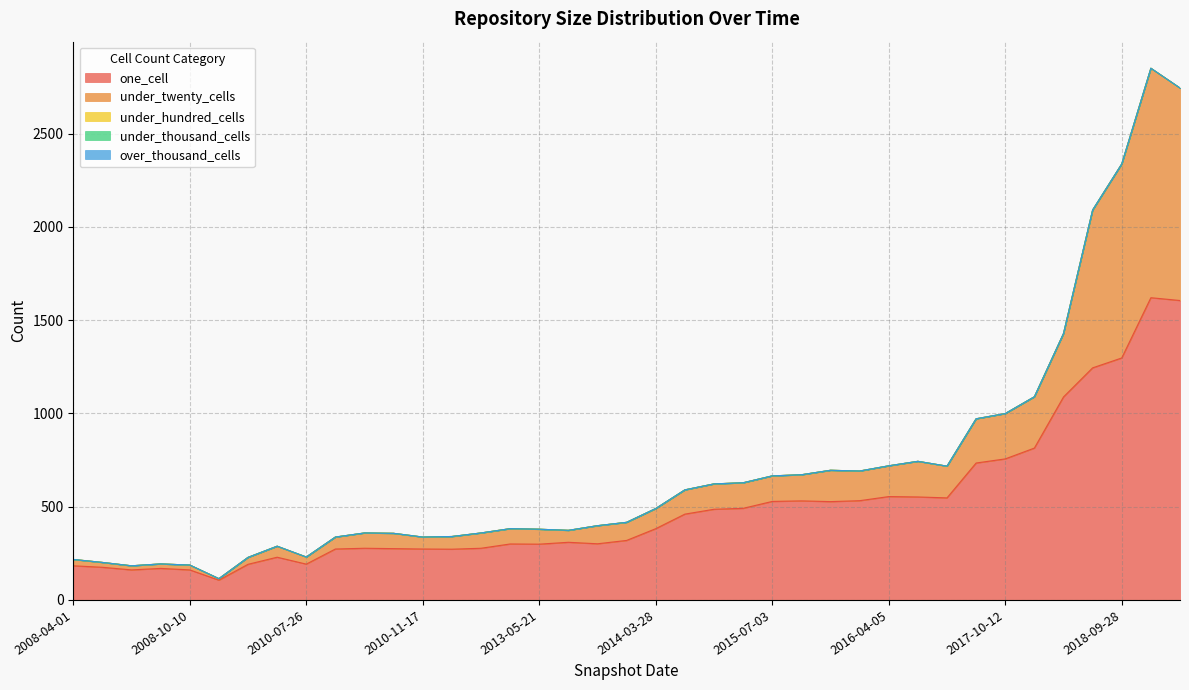

Reading left to right, extract all data points from this chart.

one_cell: 183	175	161	169	161	106	191	229	192	273	277	275	273	272	277	300	299	309	301	319	382	460	486	491	528	531	527	532	554	552	547	734	756	814	1088	1244	1297	1620	1605
under_twenty_cells: 34	26	22	24	26	8	37	59	38	64	82	82	64	68	82	82	80	64	97	97	108	130	136	137	137	140	168	159	165	191	170	237	243	275	340	846	1040	1230	1139
under_hundred_cells: 0	0	0	0	0	0	0	0	0	0	0	0	0	0	0	0	0	0	0	0	0	0	0	0	0	0	0	0	0	0	0	0	0	0	0	0	0	0	0
under_thousand_cells: 0	0	0	0	0	0	0	0	0	0	0	0	0	0	0	0	0	0	0	0	0	0	0	0	0	0	0	0	0	0	0	0	0	0	0	0	0	0	0
over_thousand_cells: 0	0	0	0	0	0	0	0	0	0	0	0	0	0	0	0	0	0	0	0	0	0	0	0	0	0	0	0	0	0	0	0	0	0	0	0	0	0	0